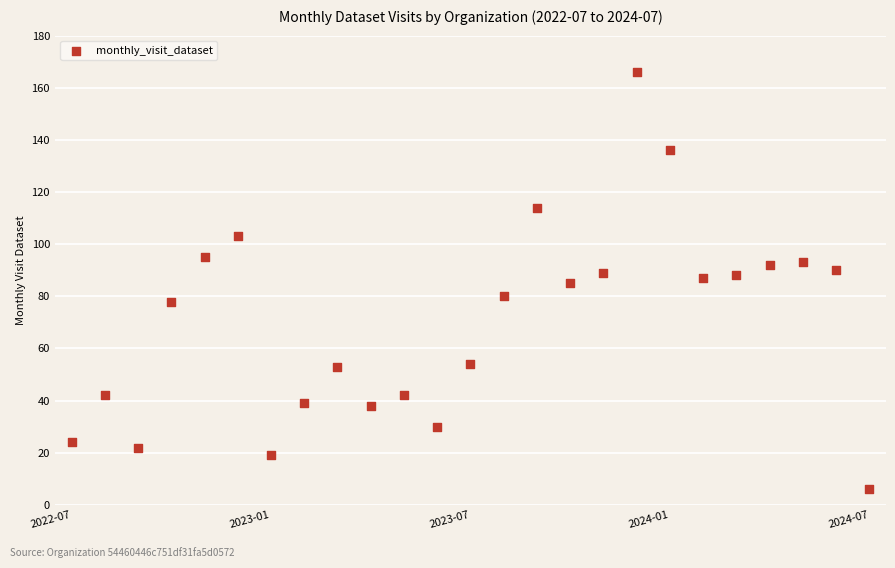

What is the range of Y values (max minus min)?

160